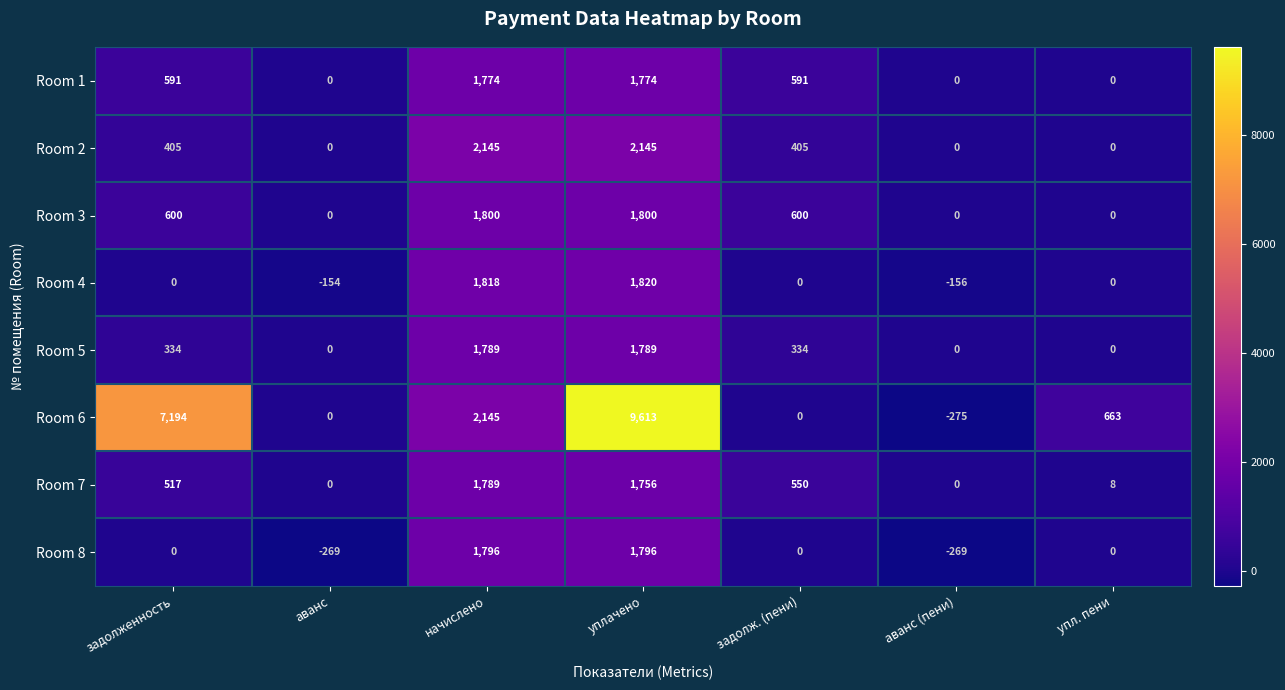

How many values in the Room 3 series are below 600?

3